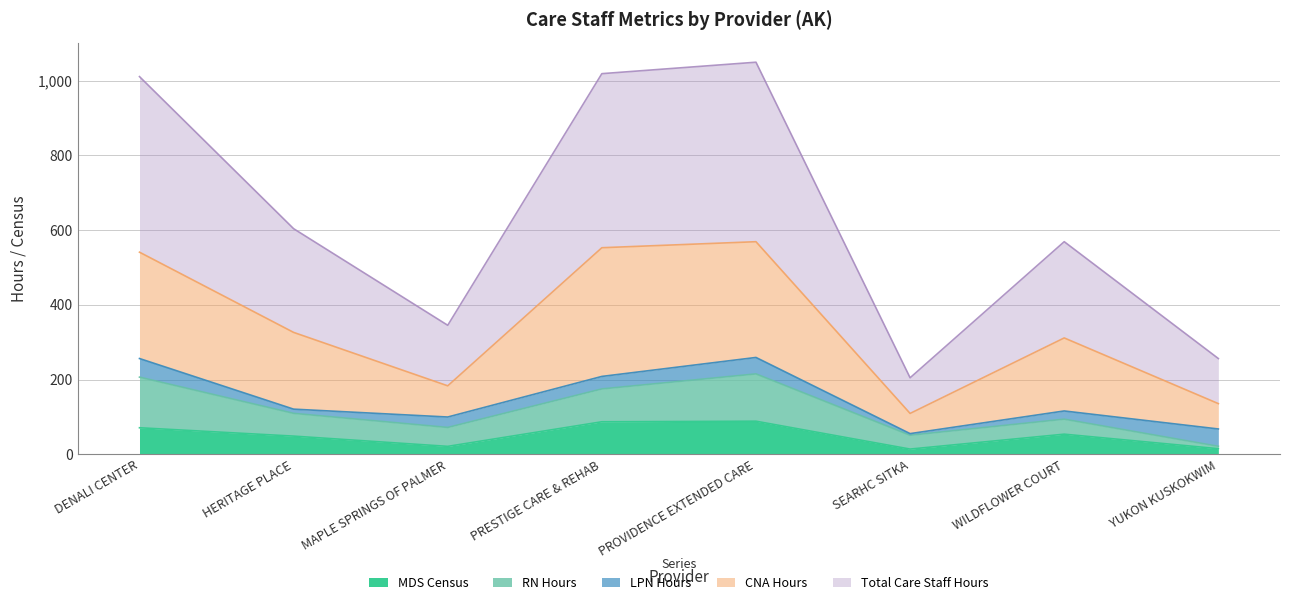

Rank the categories by CNA Hours value from lowest to highest.

SEARHC SITKA, YUKON KUSKOKWIM, MAPLE SPRINGS OF PALMER, WILDFLOWER COURT, HERITAGE PLACE, DENALI CENTER, PRESTIGE CARE & REHAB, PROVIDENCE EXTENDED CARE